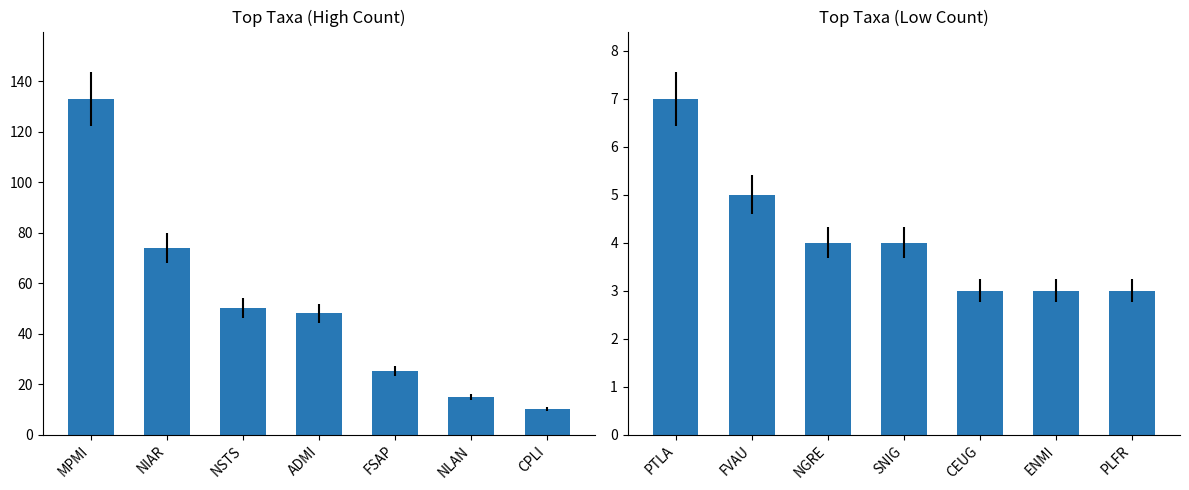

How many values exceed 4?

2